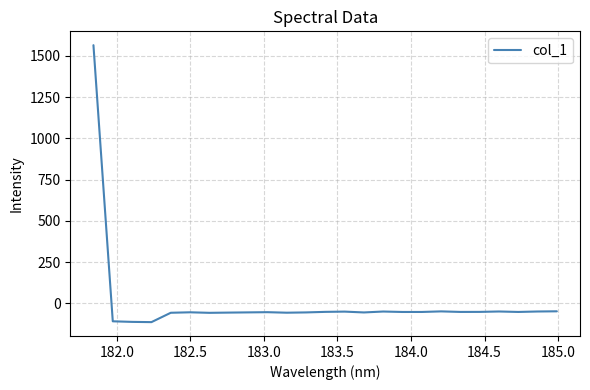

How many series are shown in this chart?

1